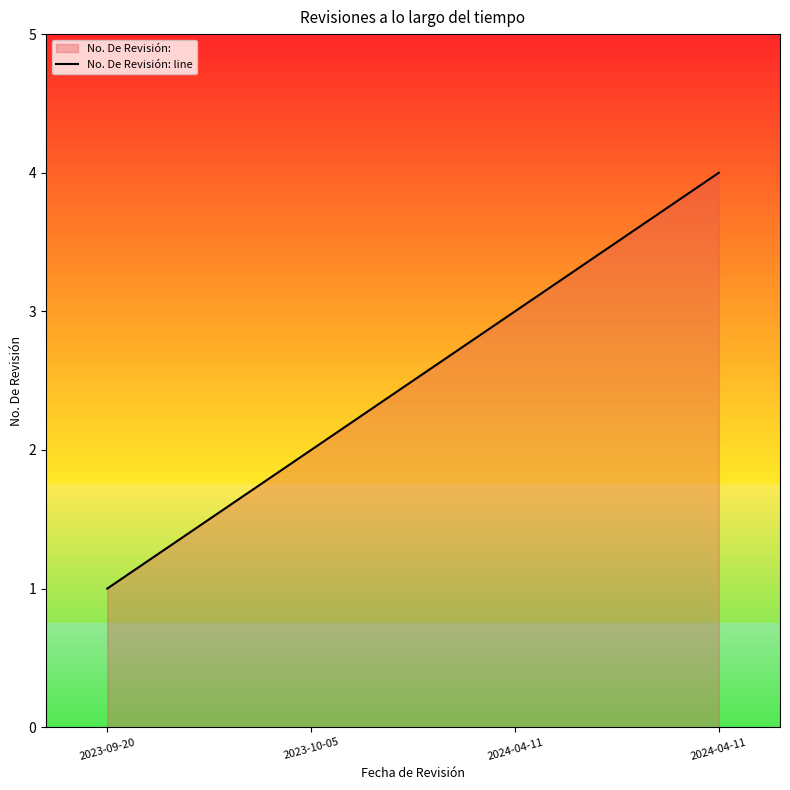

At which label is the value closest to 2?

2023-10-05